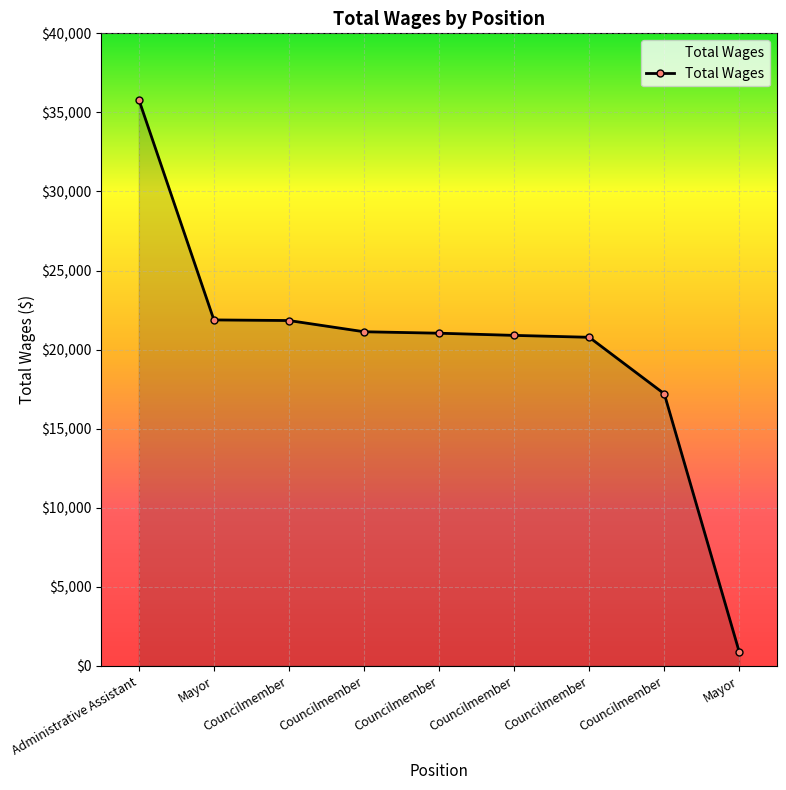

Is it true that the value at Councilmember is 11852?

False